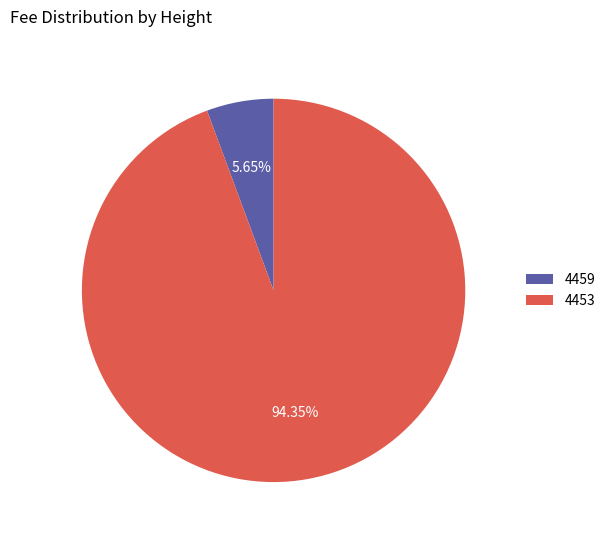

To the nearest percent, what is the difference between the 4453 and 4459 slice percentages?

89%